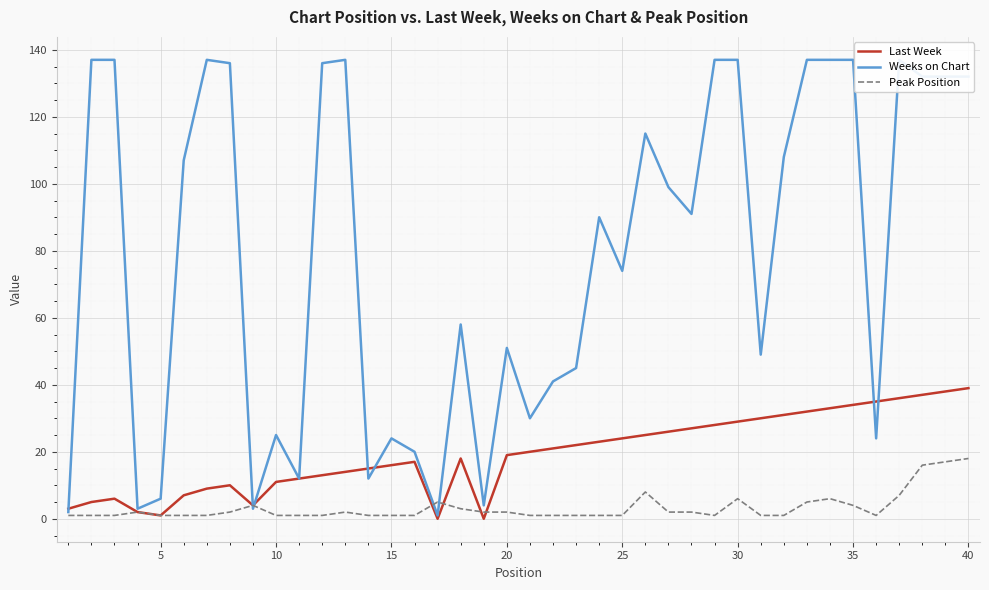

Is it true that Last Week equals 34 at 35?

True